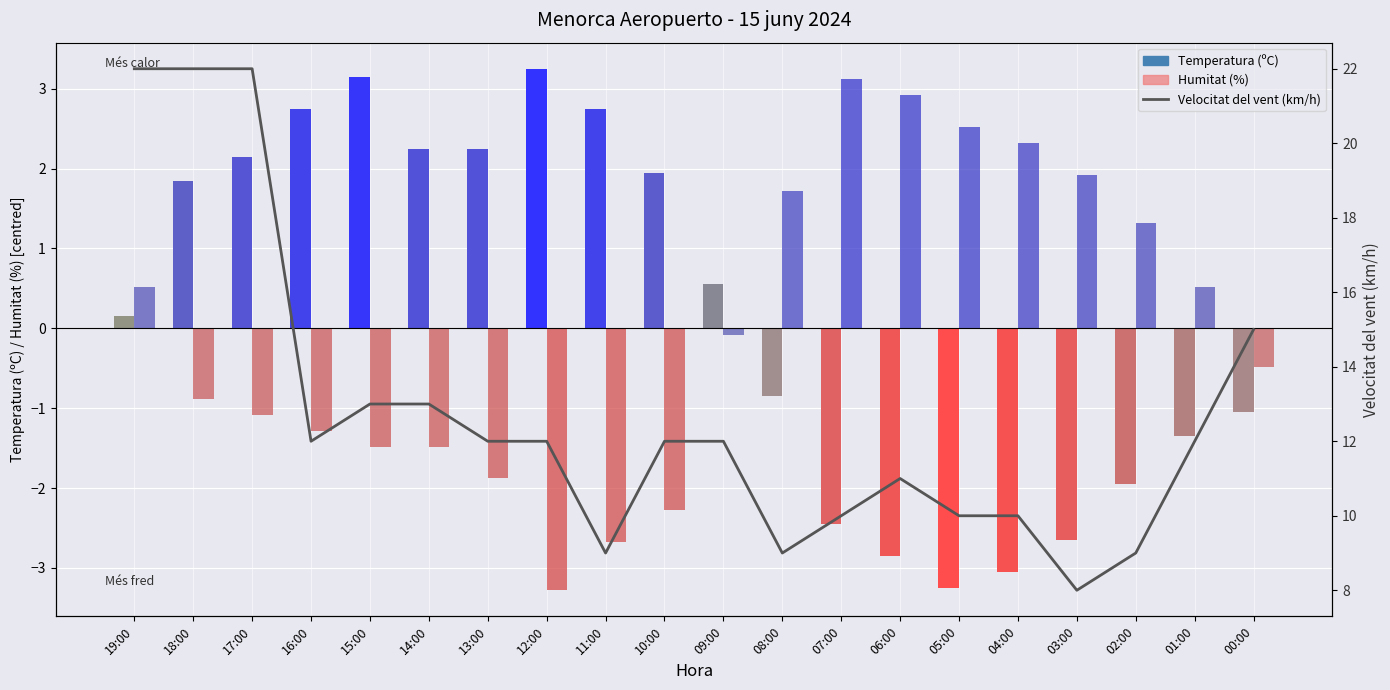

True or false: Humitat (%) has a value of 4.5 at 05:00.

False